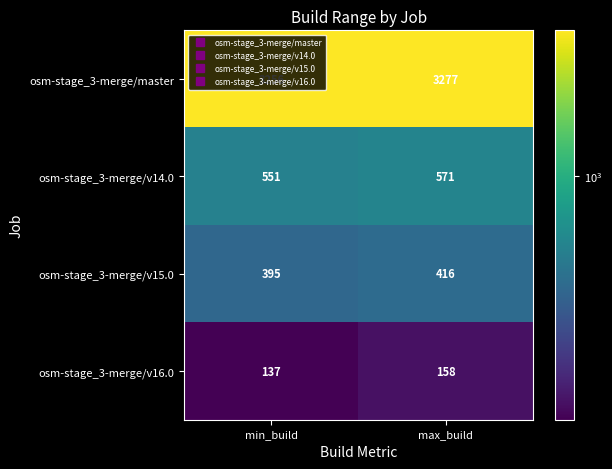

What is the difference between the maximum and minimum values in the osm-stage_3-merge/v14.0 series?

20